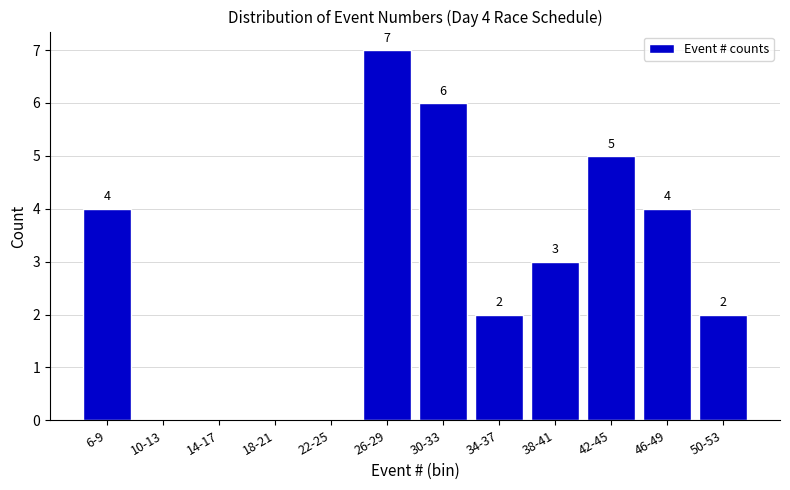

Reading left to right, list all the values displayed in this chart.

6-9=4	10-13=0	14-17=0	18-21=0	22-25=0	26-29=7	30-33=6	34-37=2	38-41=3	42-45=5	46-49=4	50-53=2